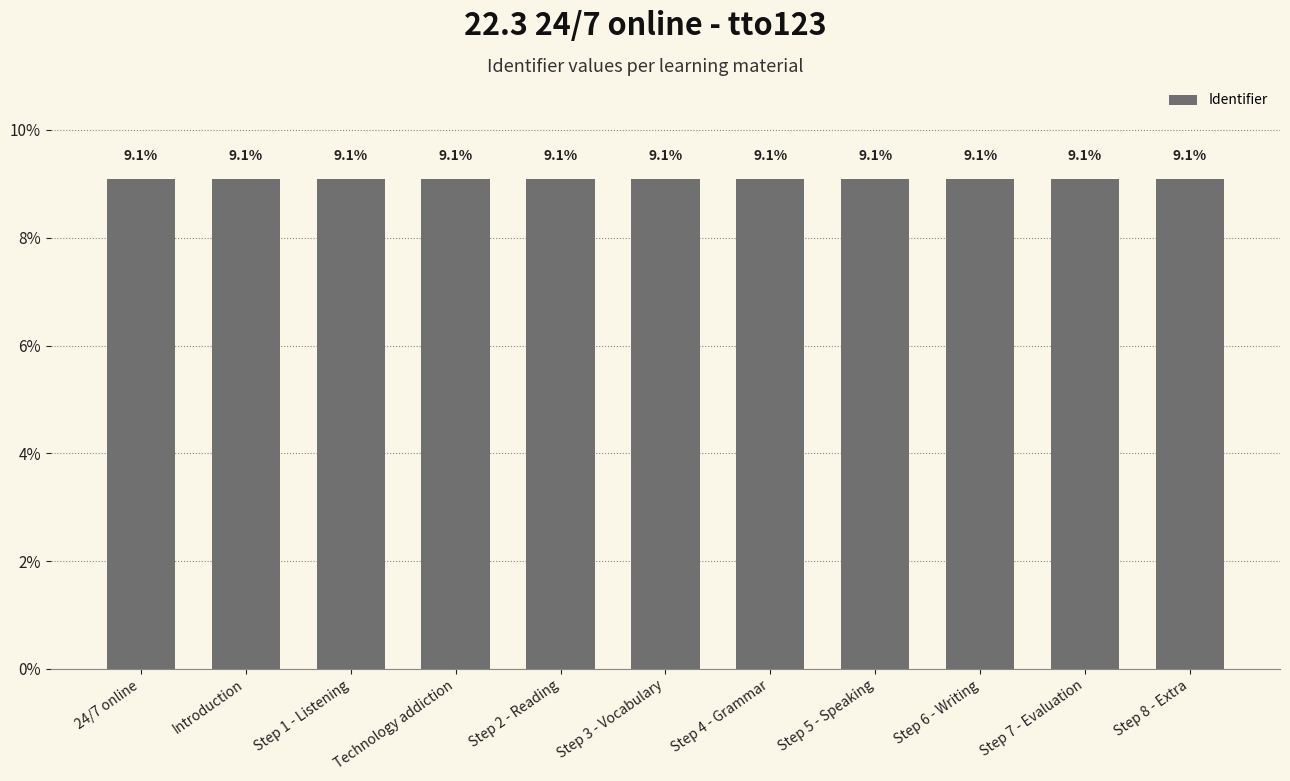

Reading left to right, transcribe all the data shown in this chart.

24/7 online=9.1	Introduction=9.1	Step 1 - Listening=9.1	Technology addiction=9.1	Step 2 - Reading=9.1	Step 3 - Vocabulary=9.1	Step 4 - Grammar=9.1	Step 5 - Speaking=9.1	Step 6 - Writing=9.1	Step 7 - Evaluation=9.1	Step 8 - Extra=9.1